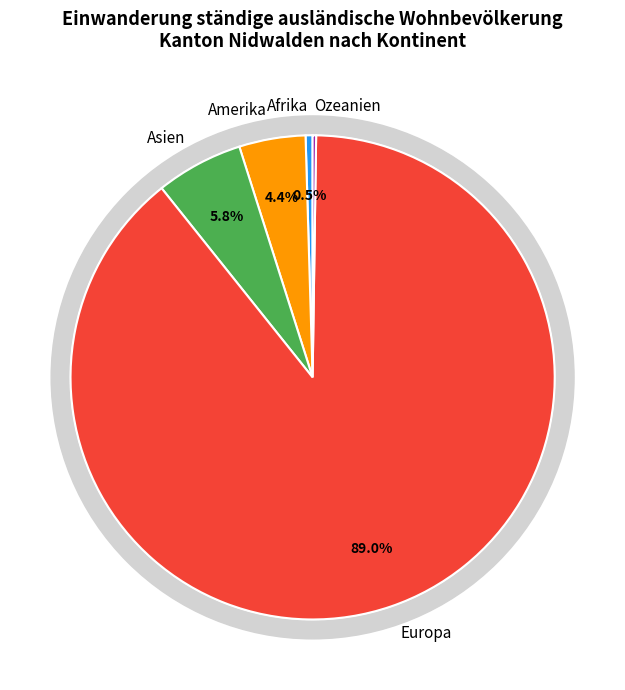

To the nearest percent, what percentage of the pie is Amerika?

4%